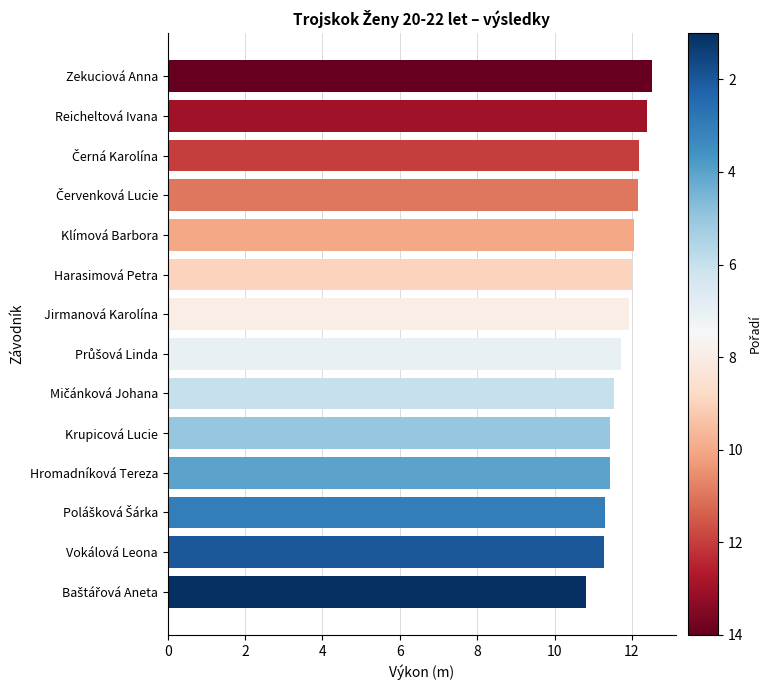

Approximately how many times larger is the value at Krupicová Lucie compared to Jirmanová Karolína?

1.0